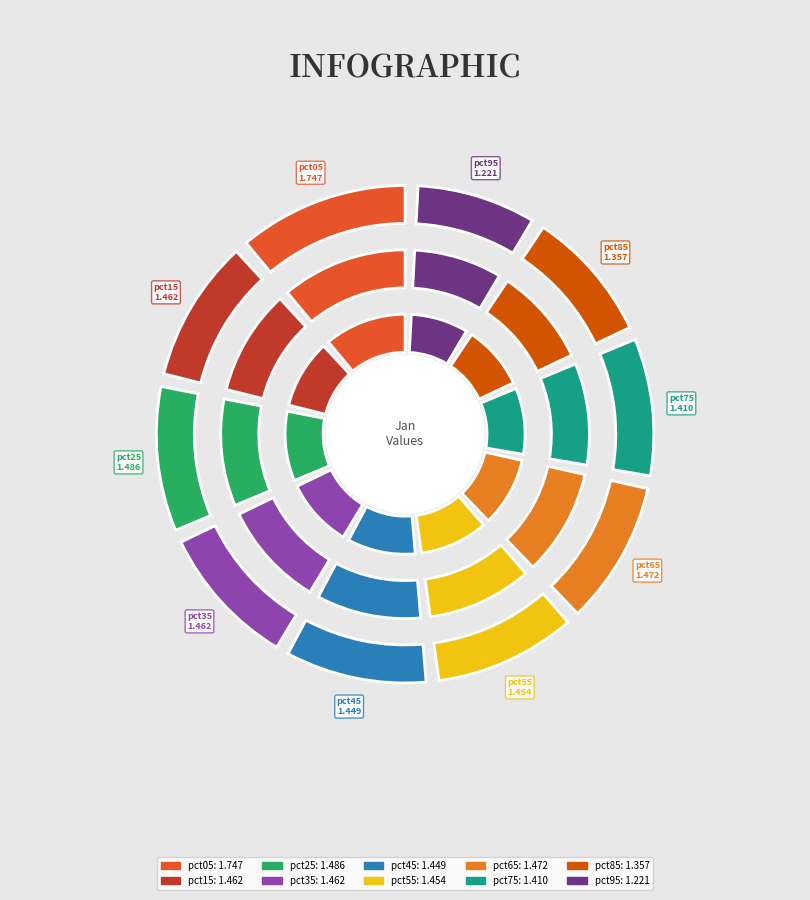

Which slice is the largest?

pct05